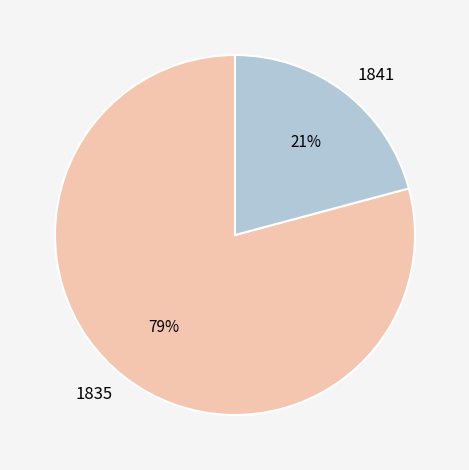

Is it true that 1841 is 21% of the pie?

True